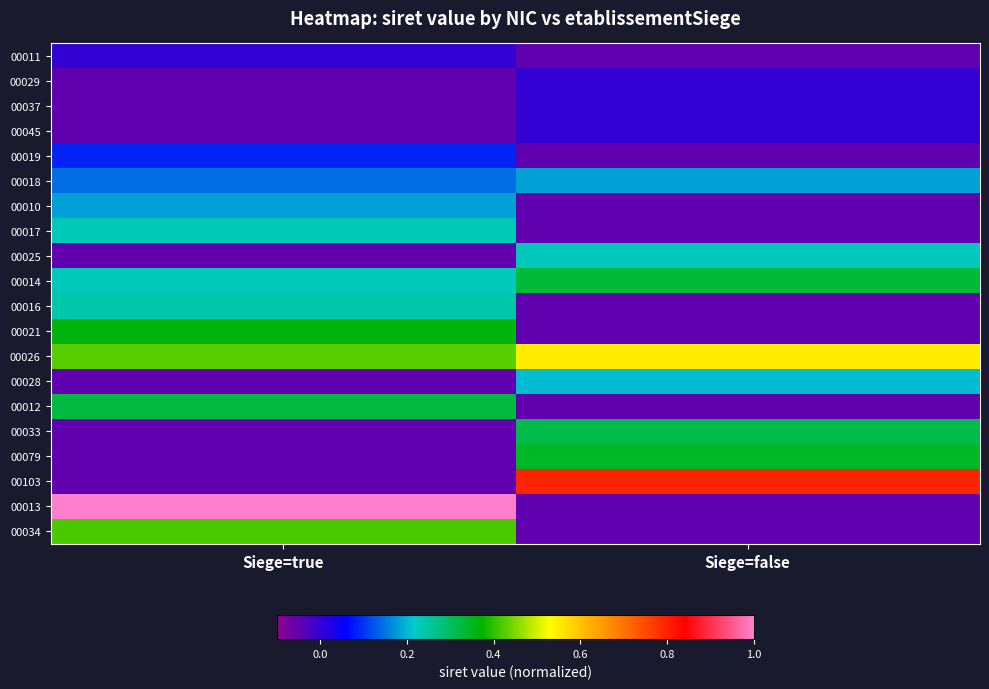

Which has a higher value, Siege=true or Siege=false?

Siege=true